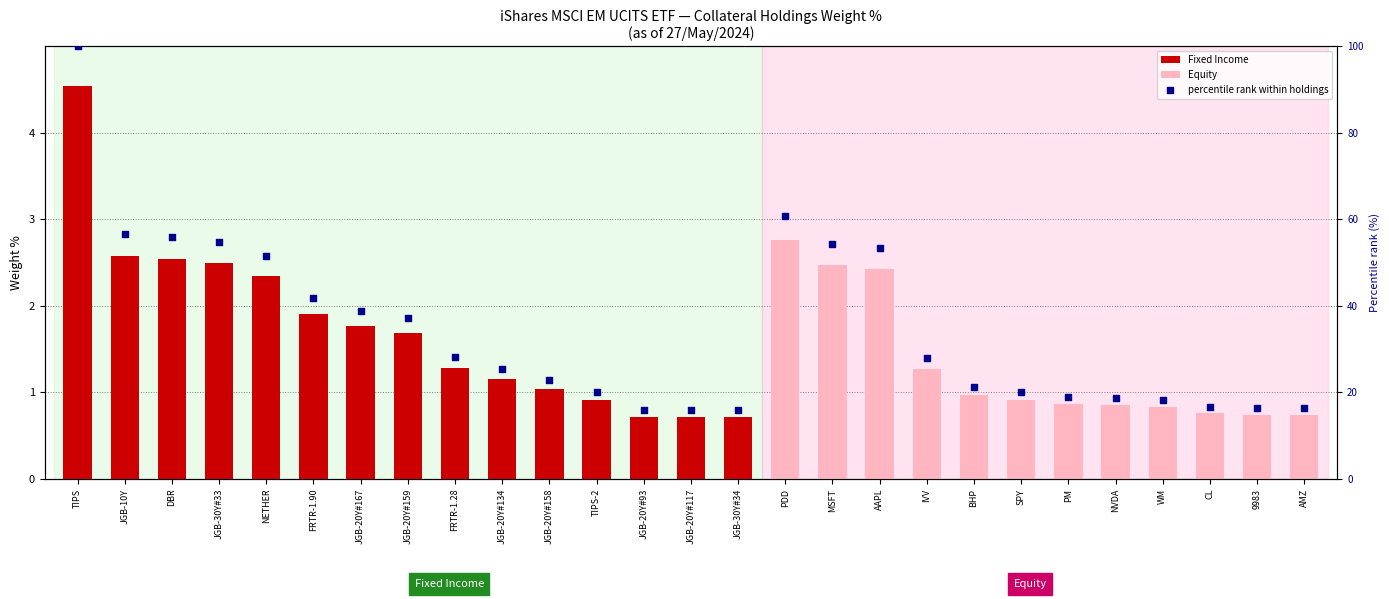

Between JGB-20Y#159 and JGB-20Y#134, which is larger?

JGB-20Y#159